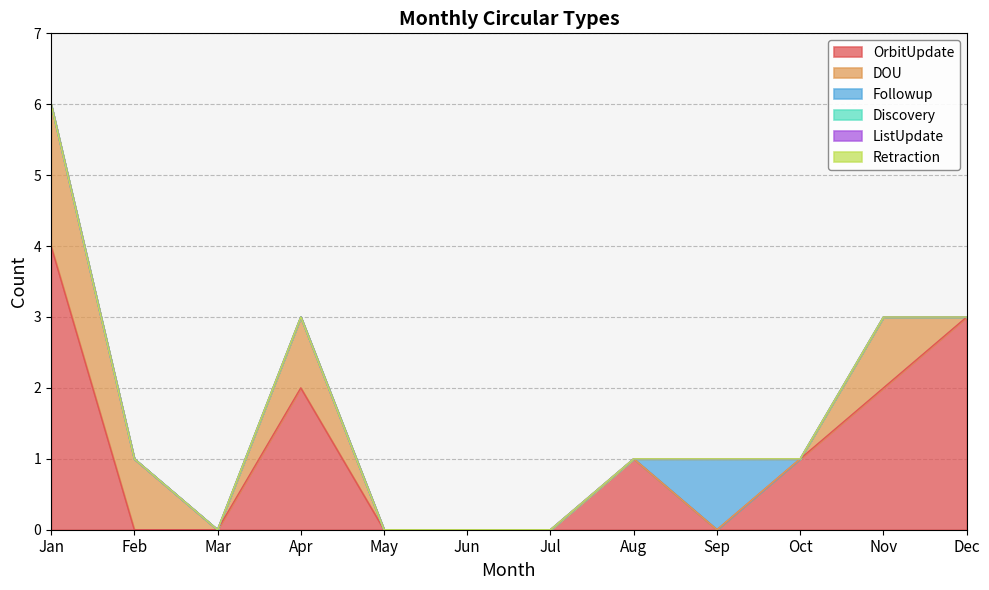

Is it true that Retraction equals 0 at Jan?

True